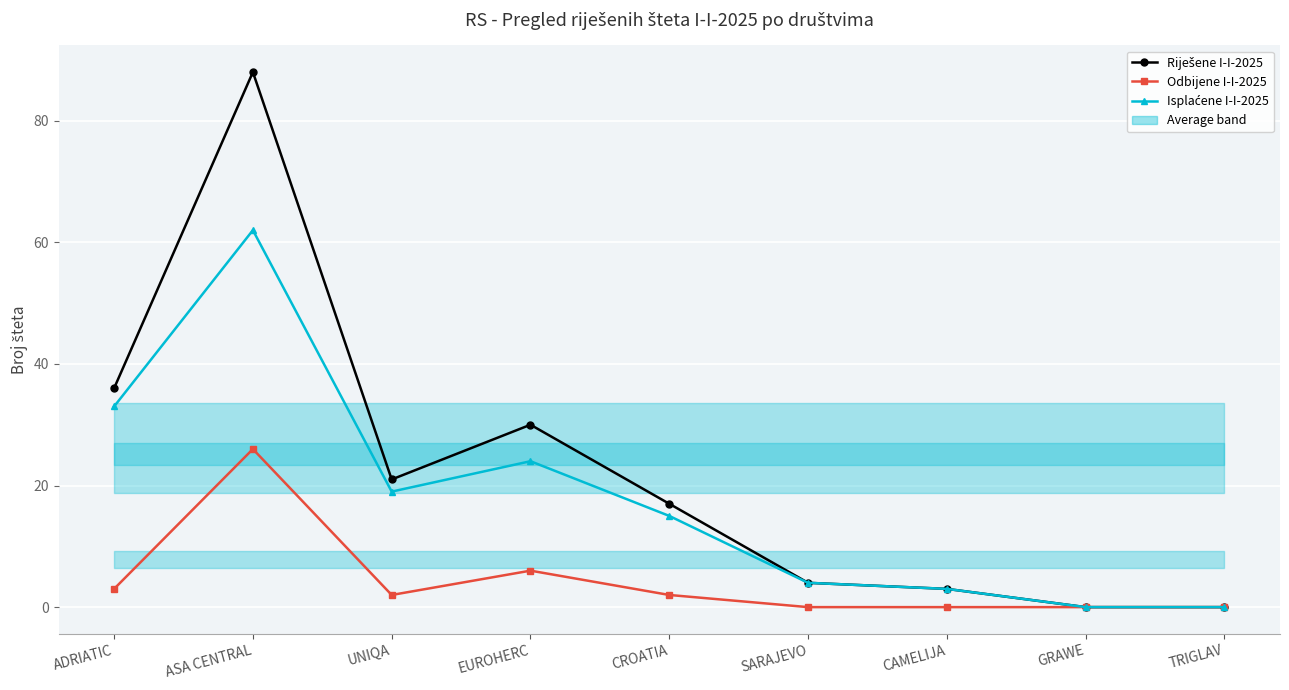

The value of Isplaćene I-I-2025 at CROATIA is 15. True or false?

True